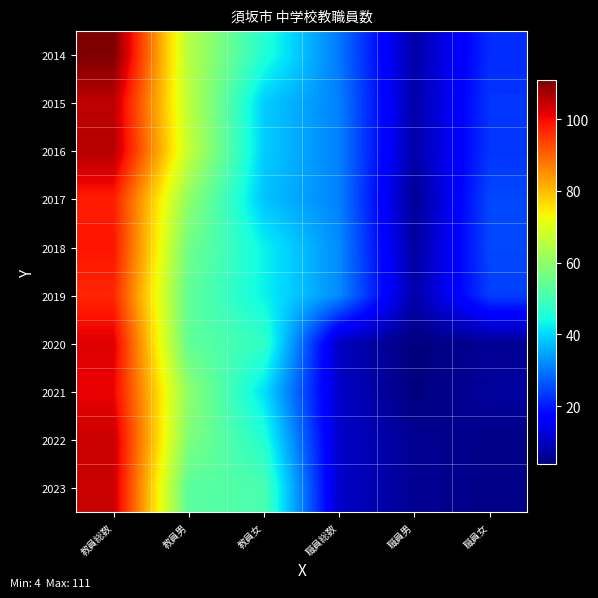

How many data points does each series have?

6